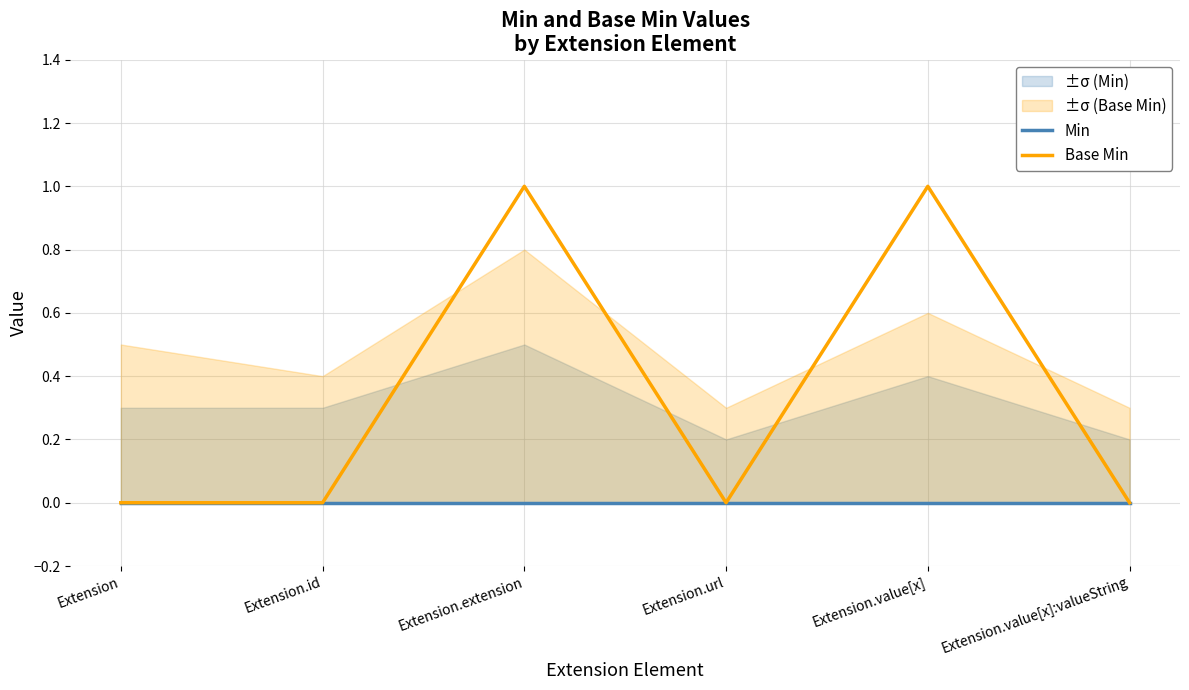

What is the total value across all series at Extension.value[x]?

1